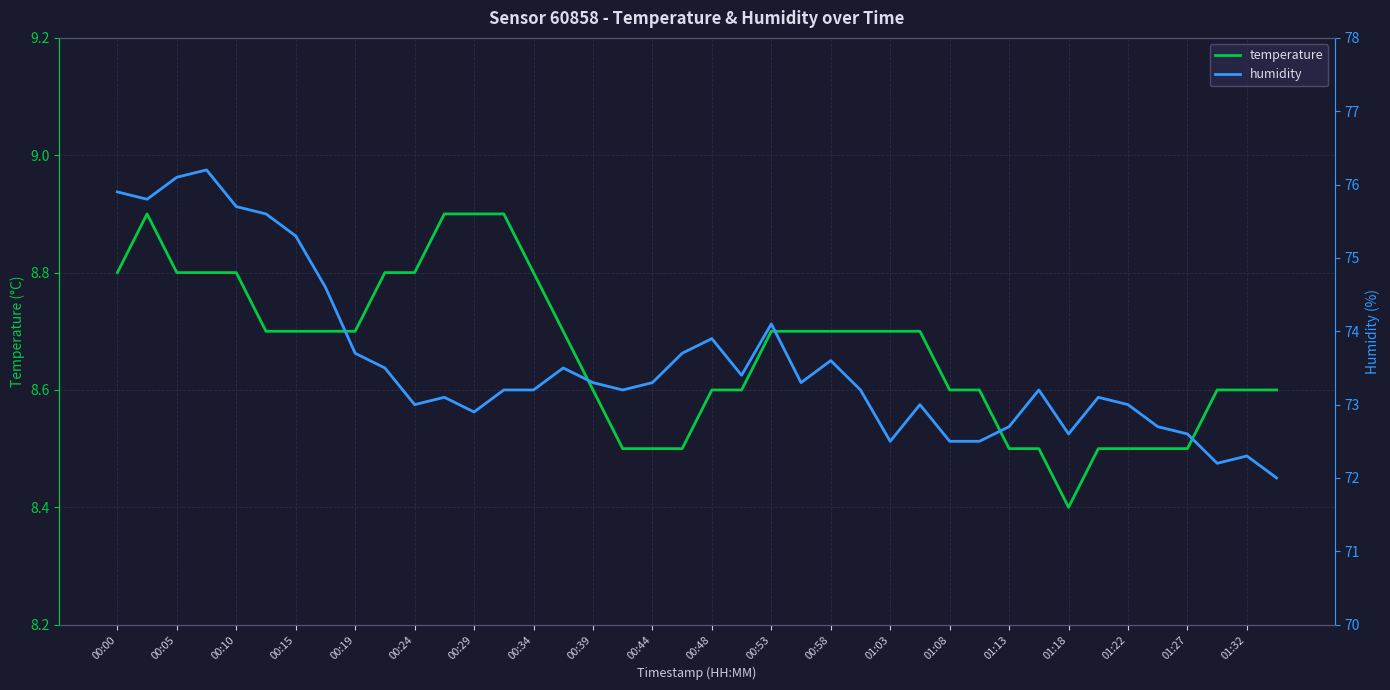

What are all the series names shown in the legend?

temperature, humidity